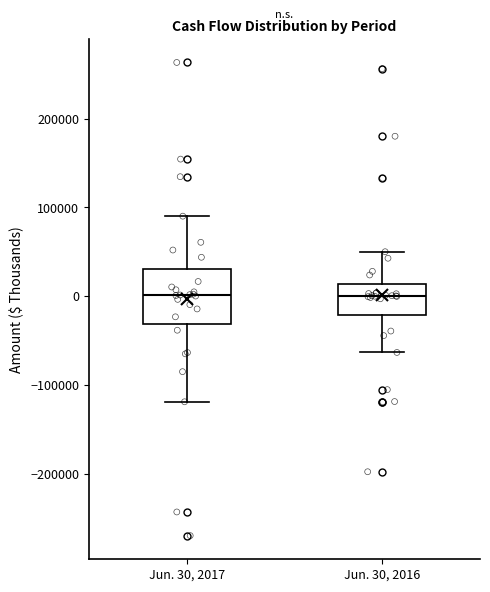

Which box is the tallest, from its lower edge to its upper edge?

Jun. 30, 2017